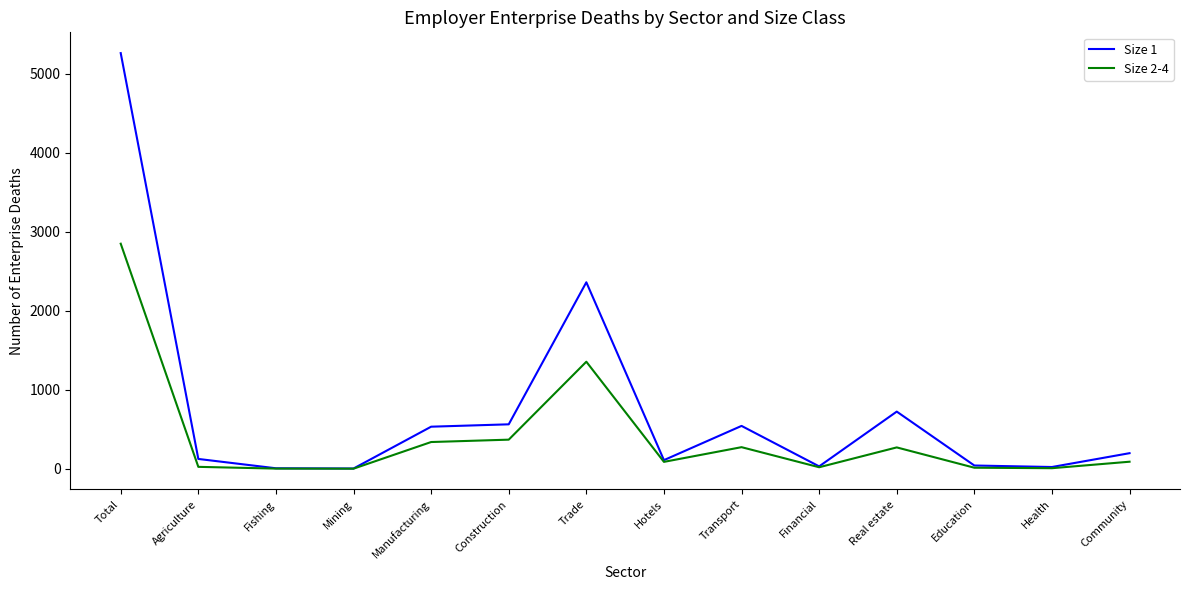

Which category has the highest value in the Size 2-4 series?

Total